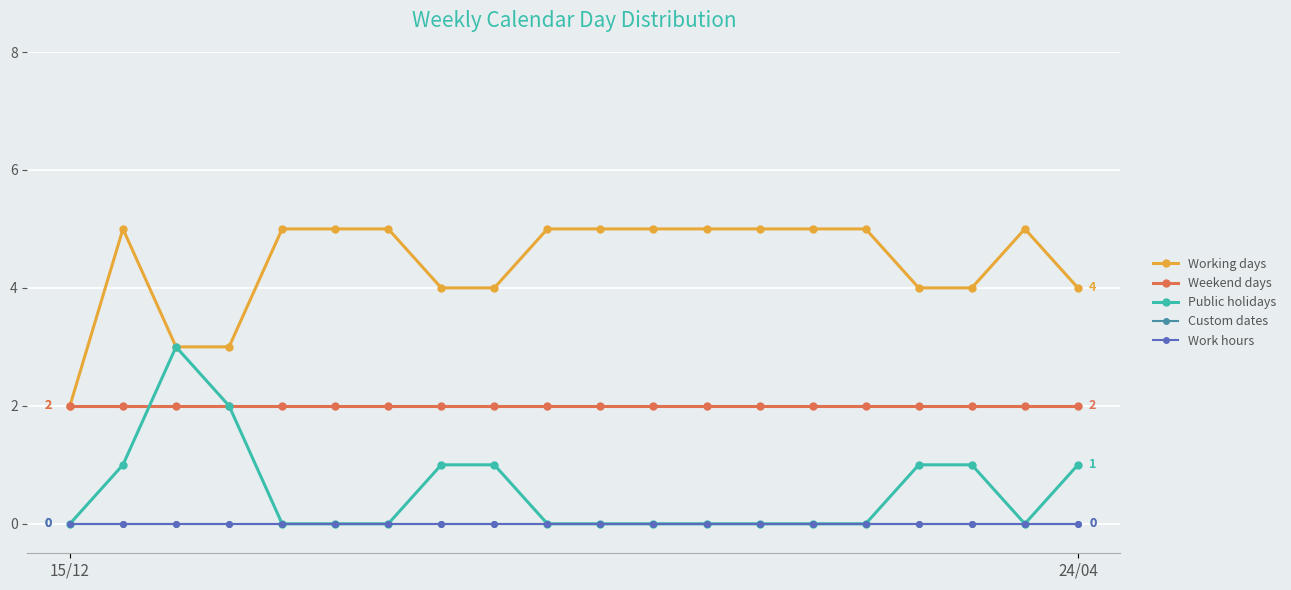

At which label is Weekend days closest to 2?

15/12